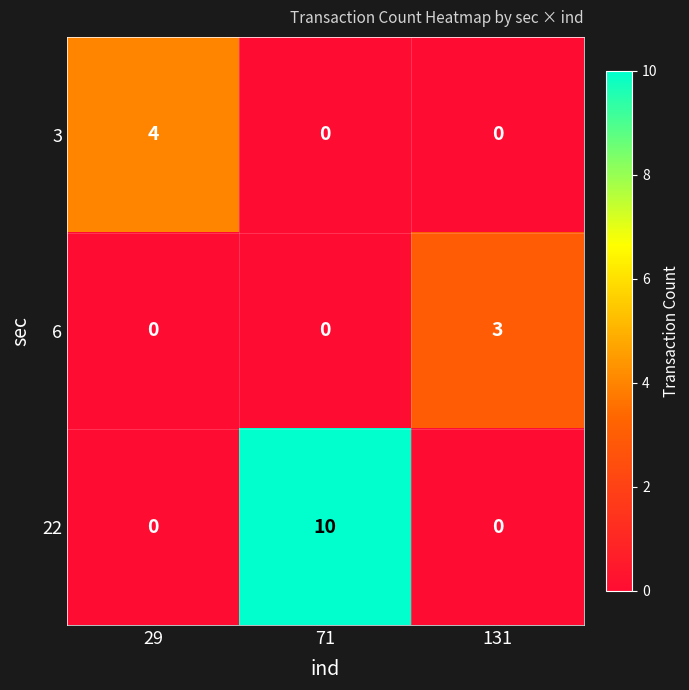

Rank the series by their maximum value, from highest to lowest.

22, 3, 6